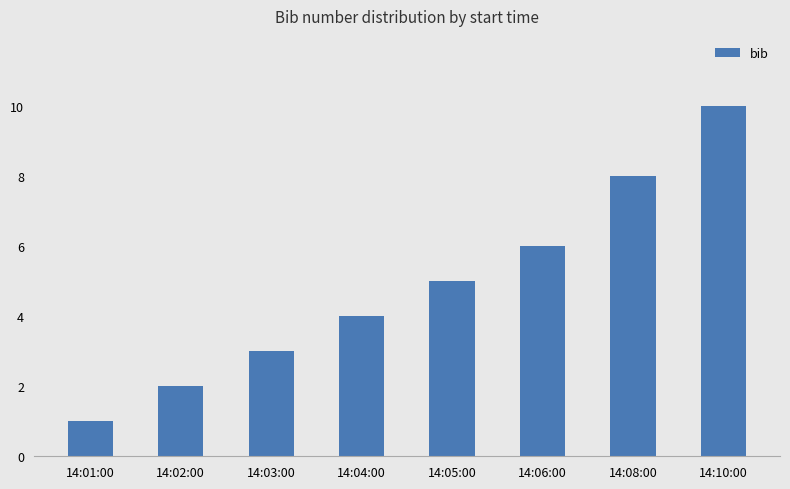

What is the ratio of the value at 14:04:00 to the value at 14:08:00?

0.5